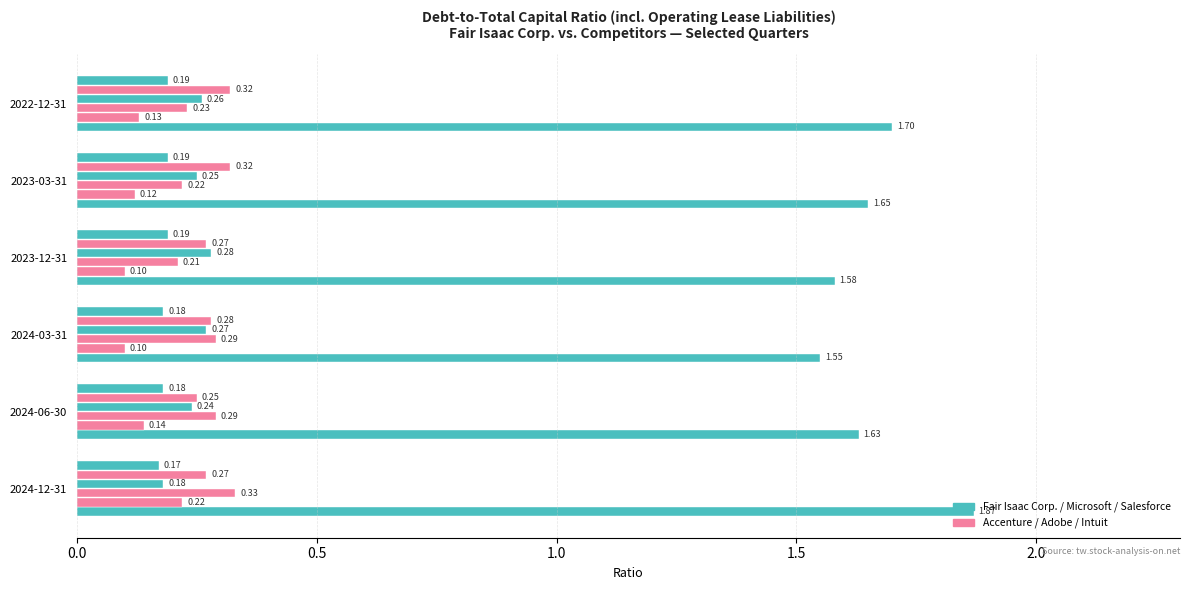

How many data points does each series have?

6